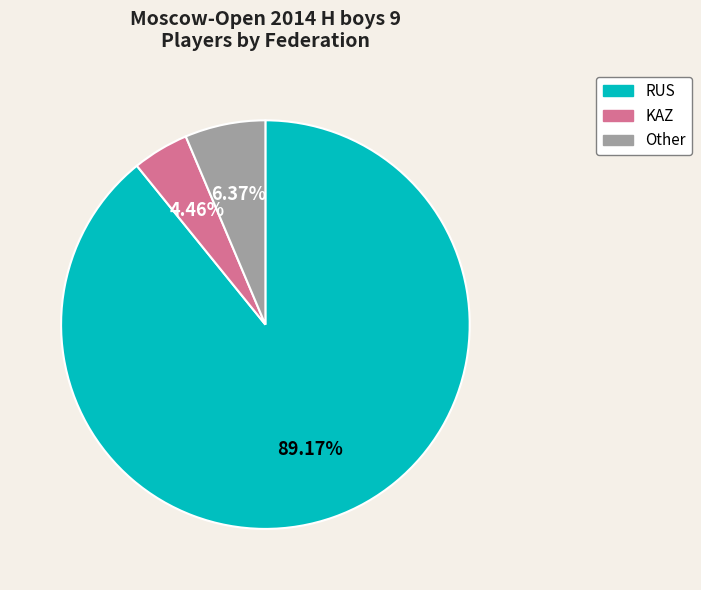

What percentage is the RUS slice, to the nearest percent?

89%